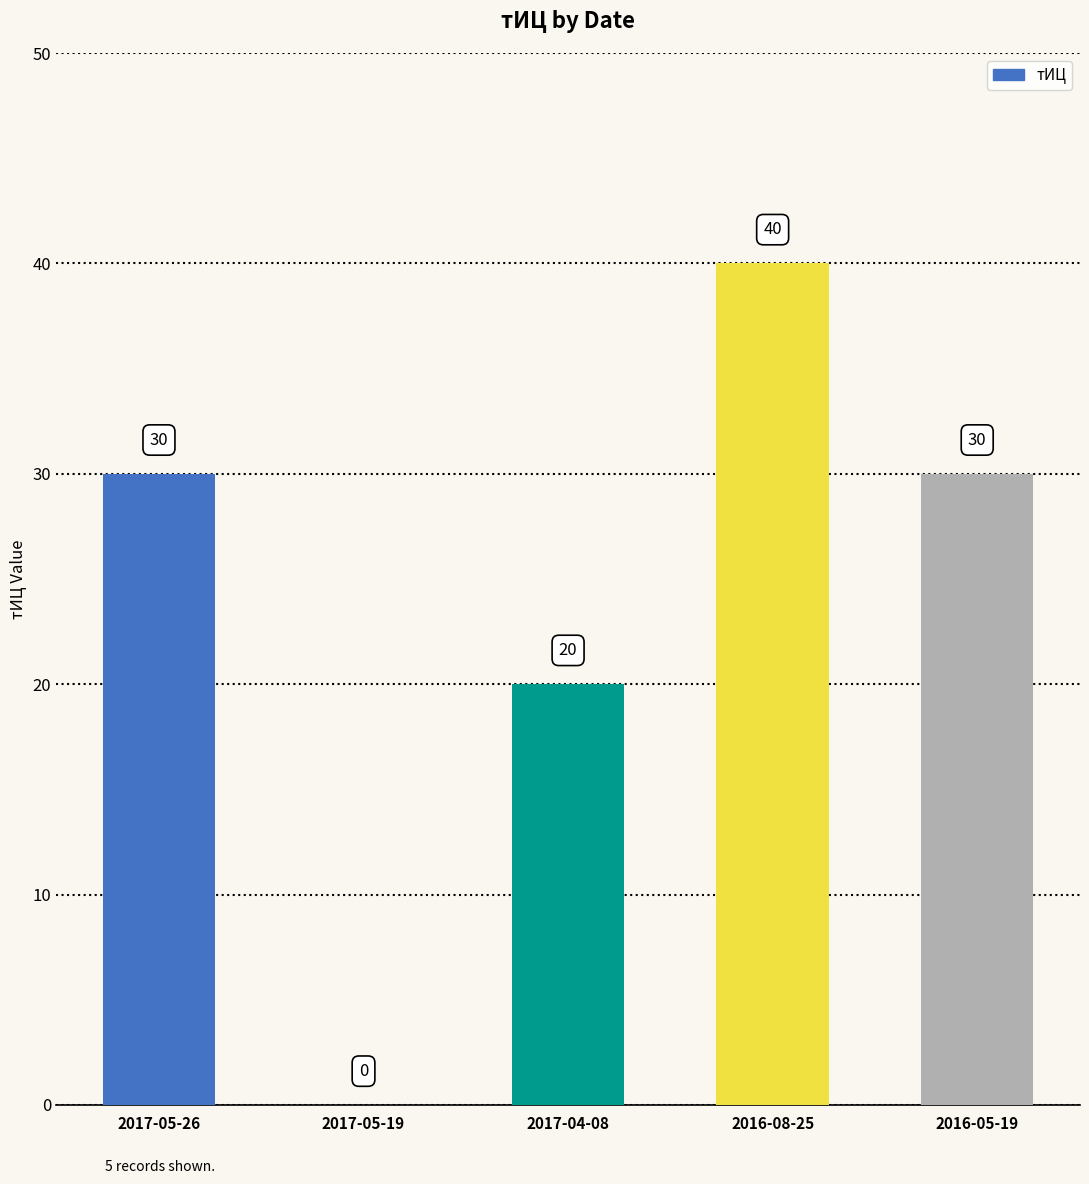

Between 2016-05-19 and 2017-04-08, which is larger?

2016-05-19